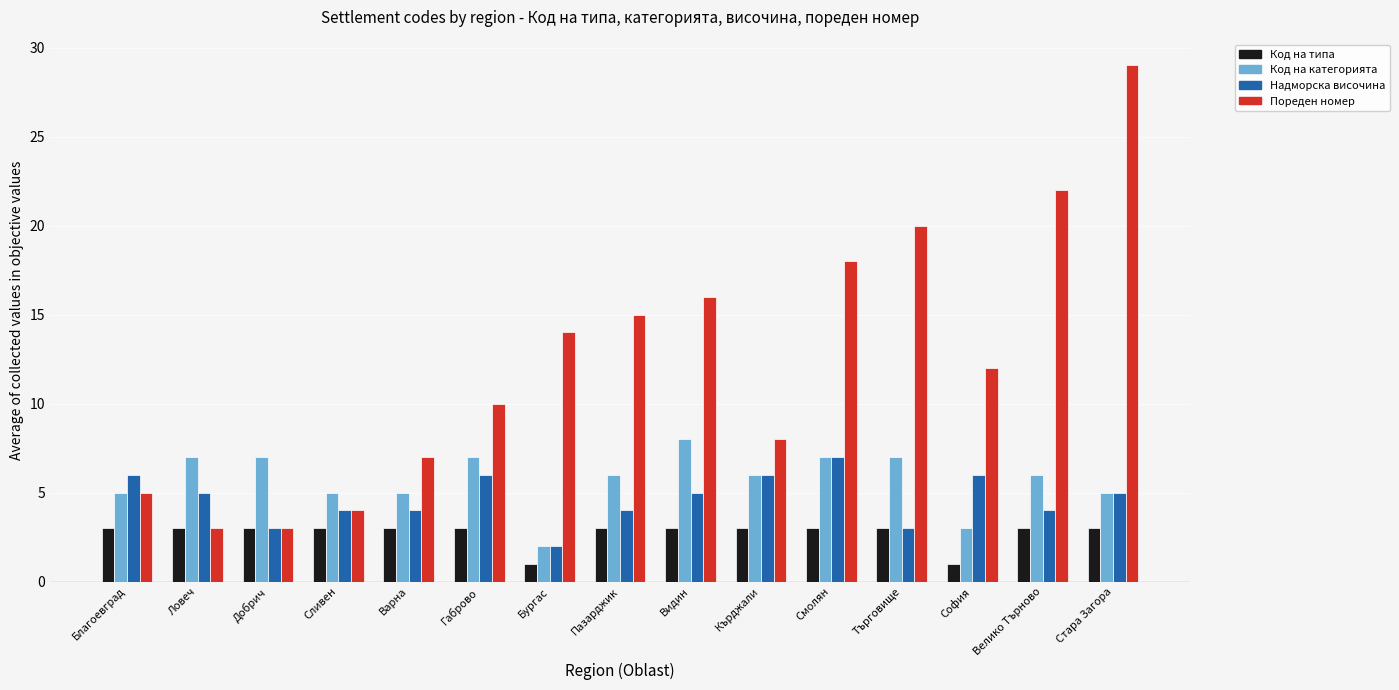

What is the difference between the highest and lowest values at Бургас?

13